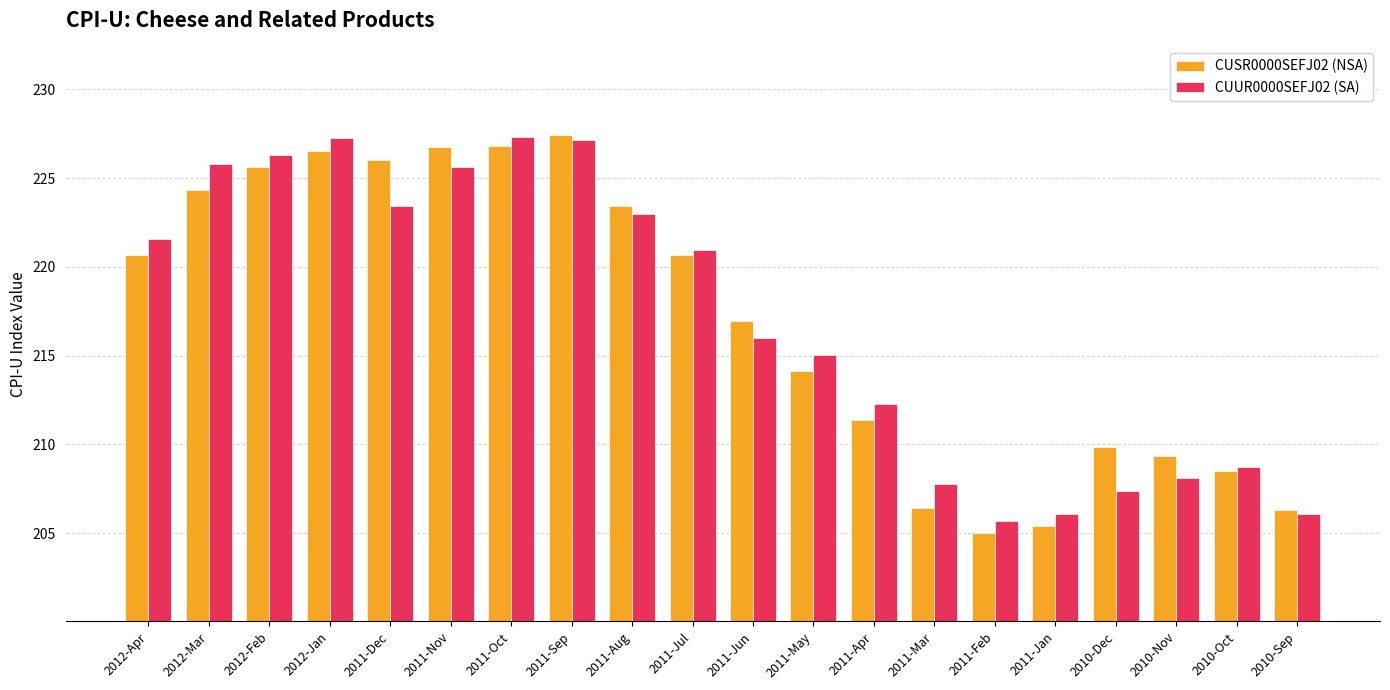

What are all the series names shown in the legend?

CUSR0000SEFJ02 (NSA), CUUR0000SEFJ02 (SA)